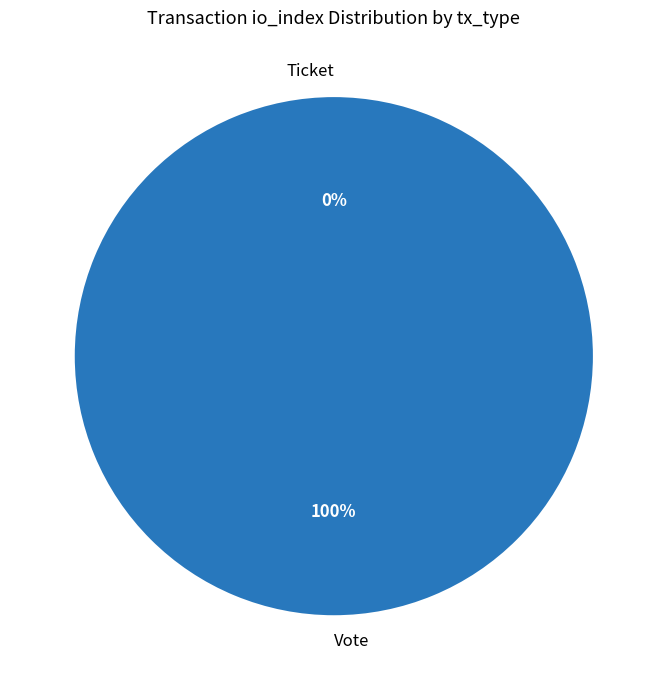

To the nearest percent, what is the average slice percentage?

50%